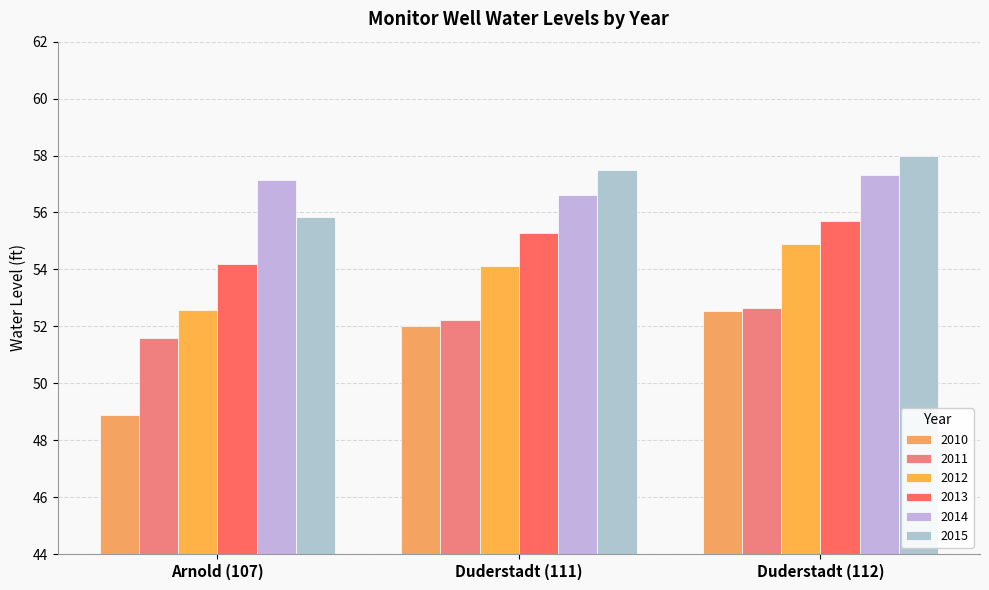

What is the difference between the 2012 values at Arnold (107) and Duderstadt (112)?

2.3